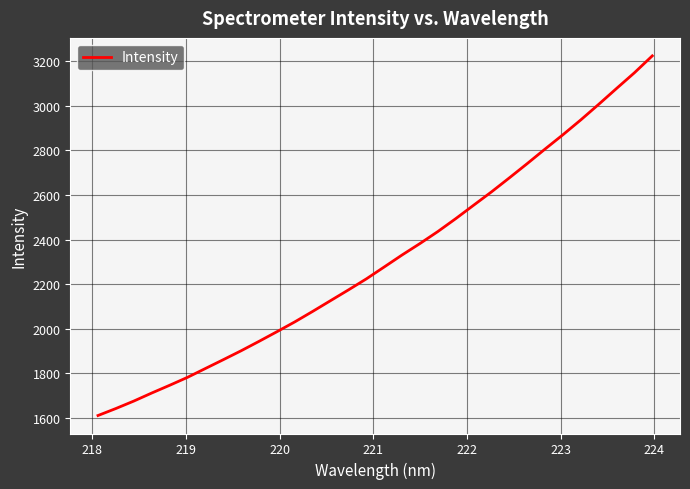

What is the minimum value shown in the chart?

1610.8